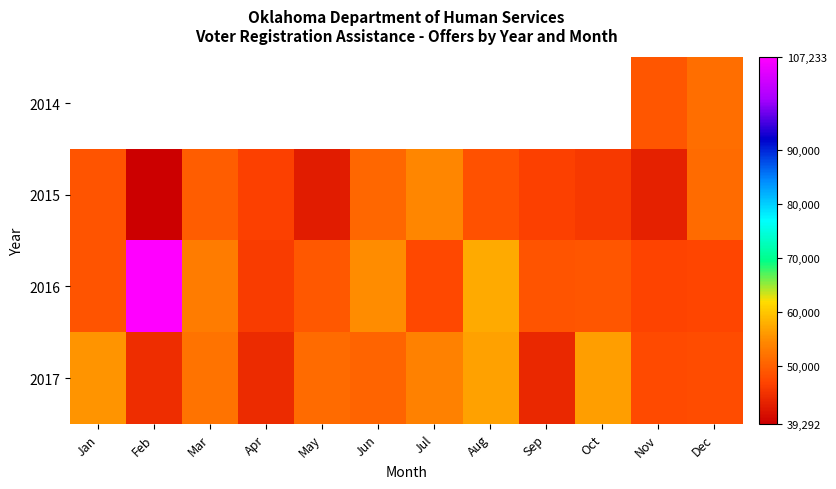

Count the number of data series in this chart.

4